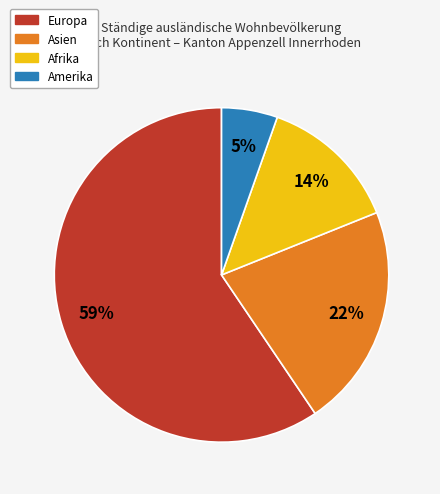

To the nearest percent, what is the average slice percentage?

25%